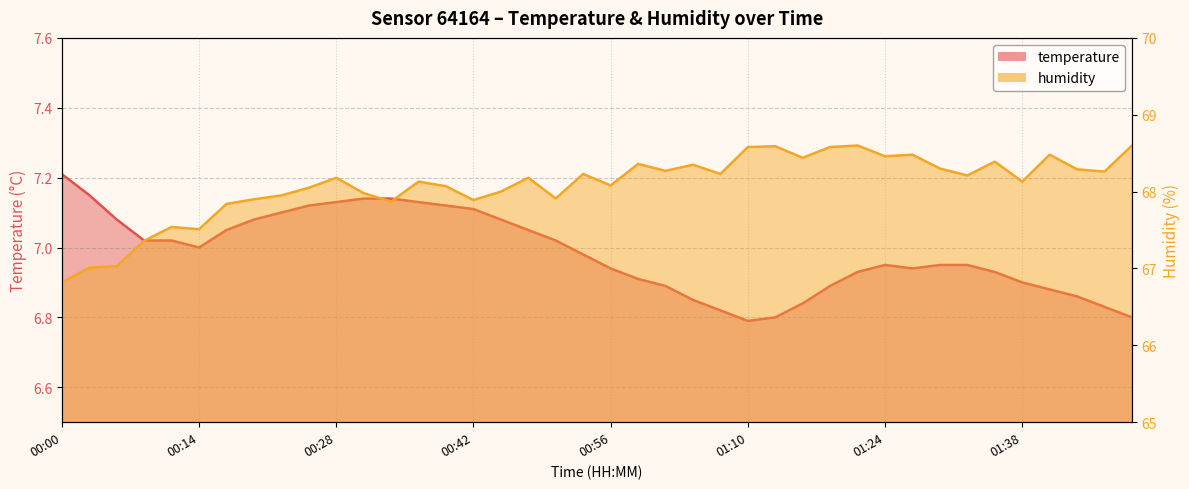

At which category is the sum across all series the highest?

01:21